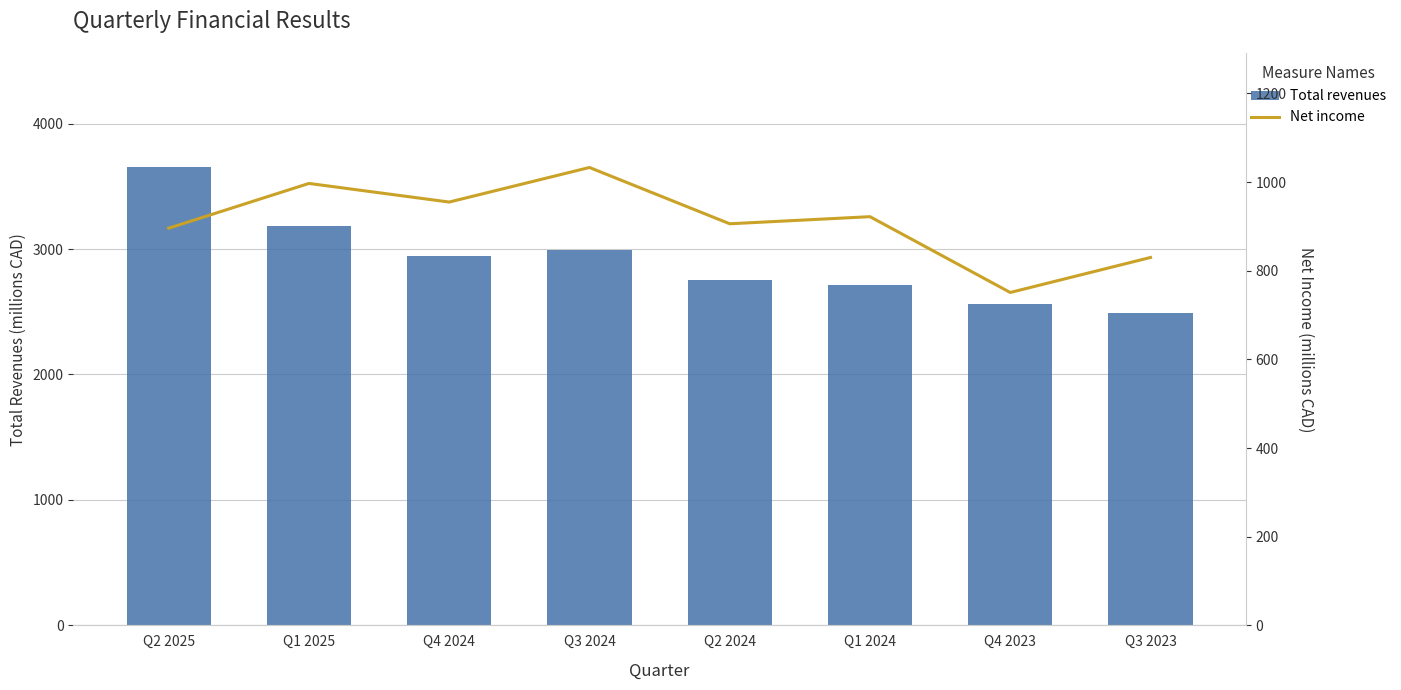

At how many categories does at least one series exceed 868?

8